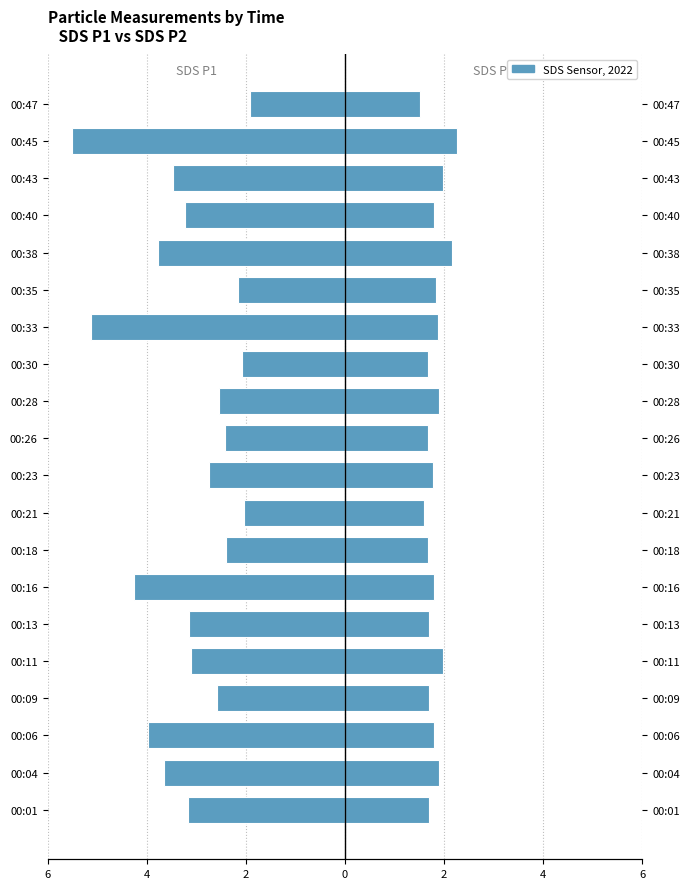

The SDS_P1 series shows -3.0 at 00:33. True or false?

False